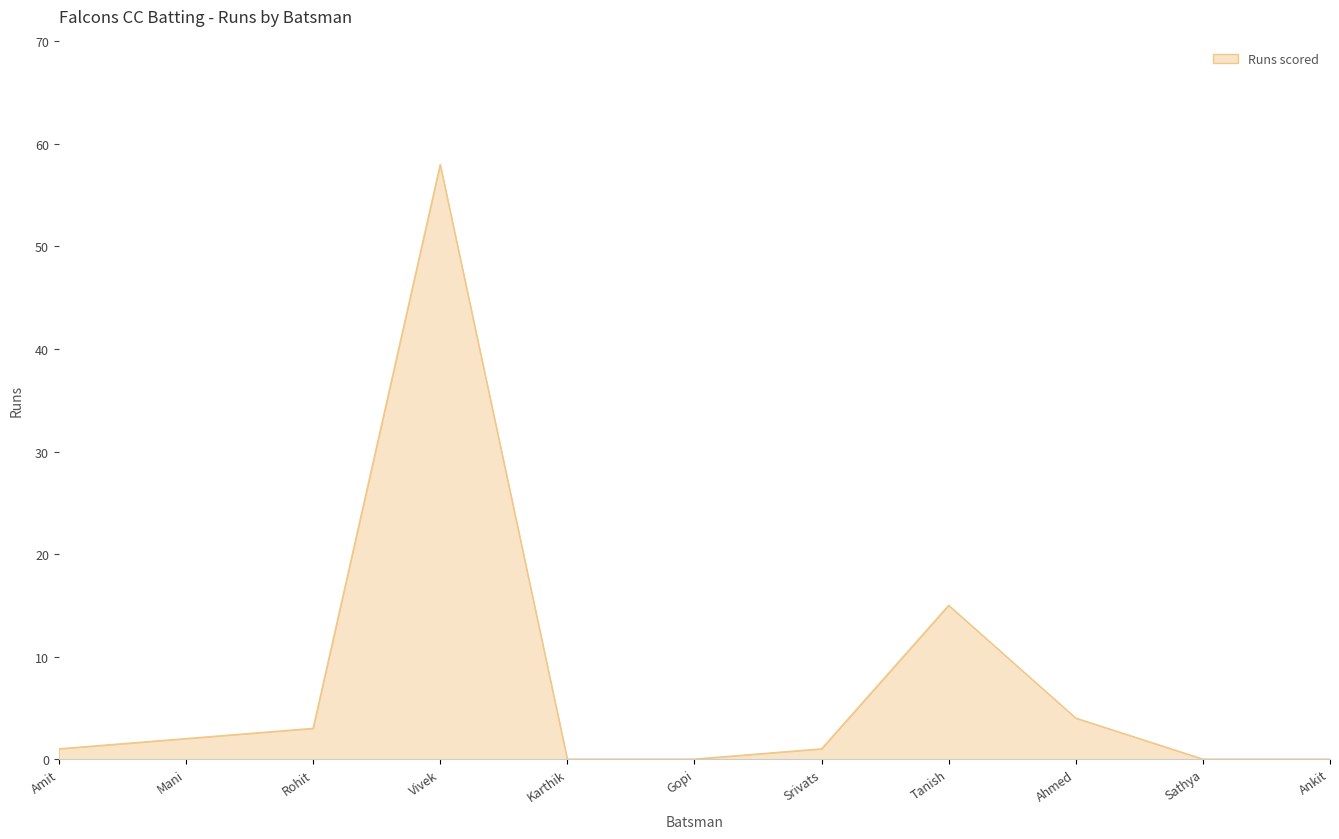

How many distinct data groups are displayed?

1